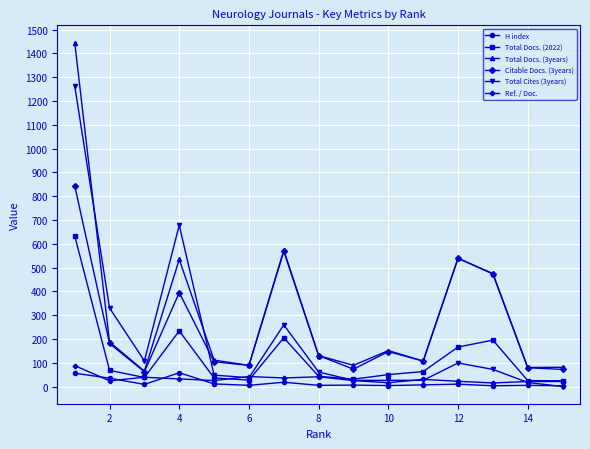

At how many categories does at least one series exceed 1239?

1